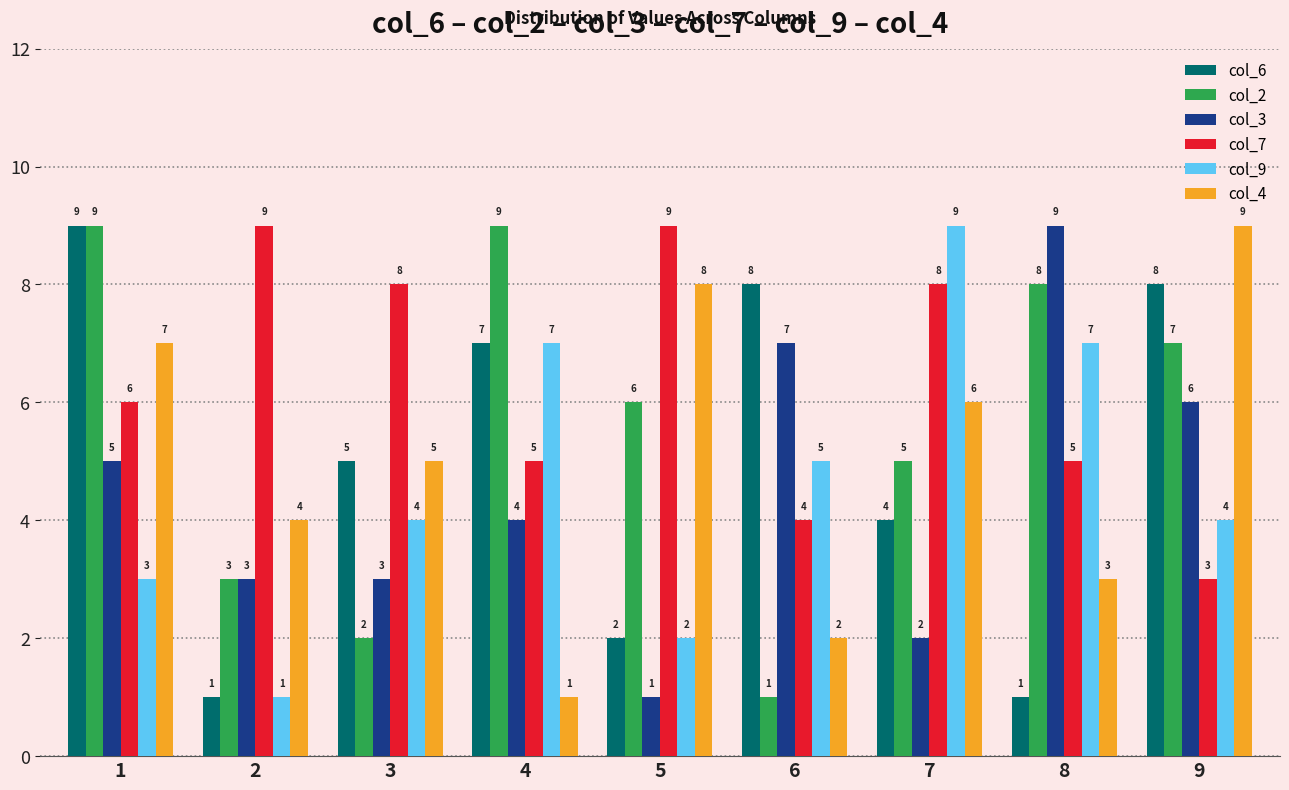

Is it true that col_3 equals 9 at 1?

False